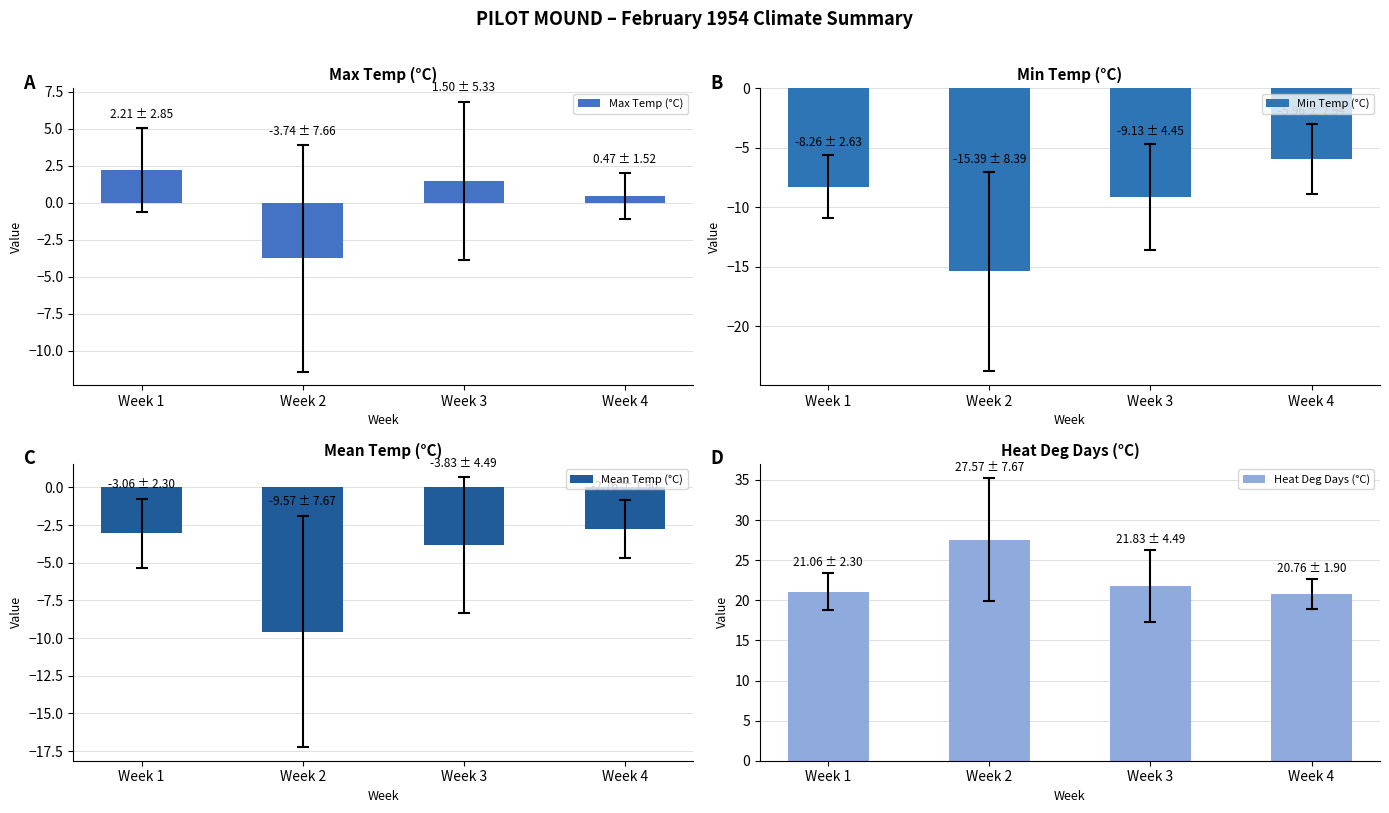

Between Week 1 and Week 3, which series saw the biggest shift?

Min Temp (°C)